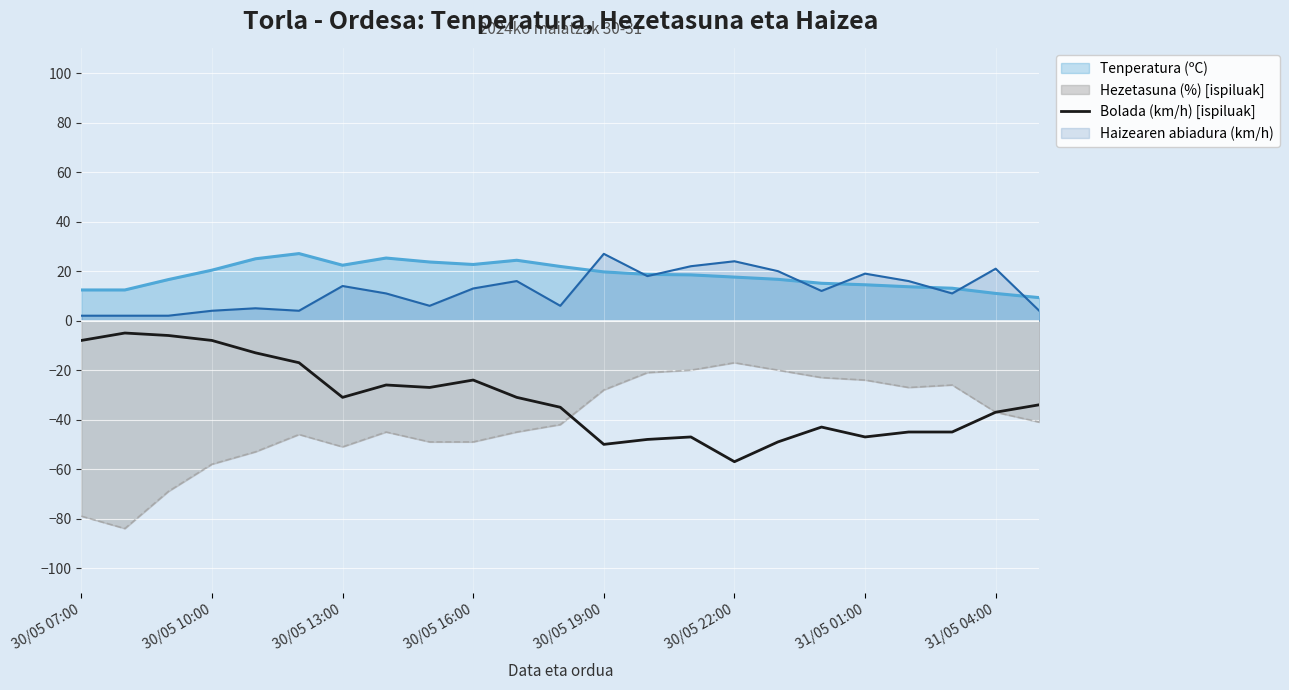

What is the lowest value of the Bolada (km/h) [ispiluak] series?

-57.0